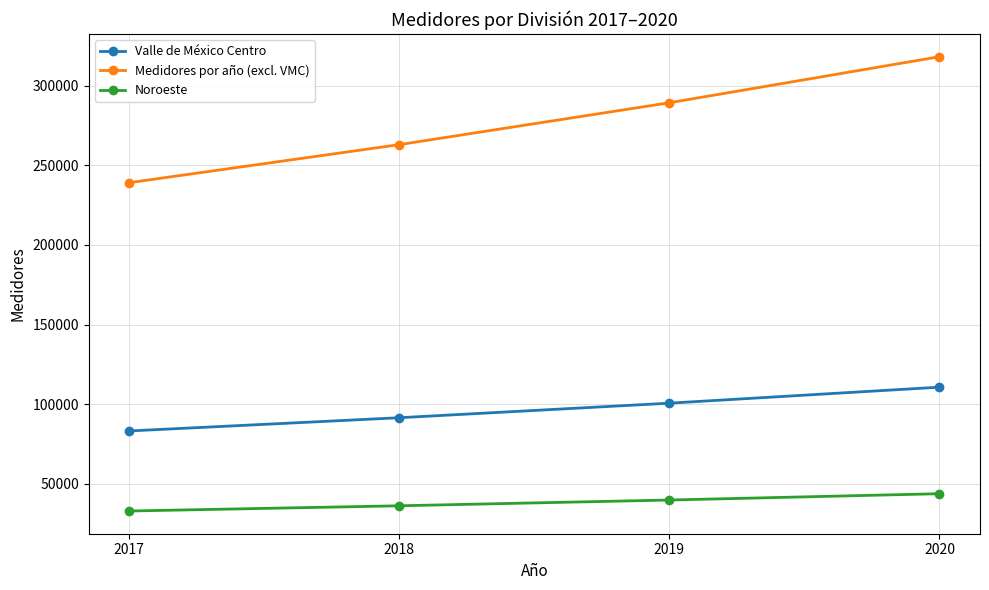

Rank the categories by Valle de México Centro value from highest to lowest.

2020, 2019, 2018, 2017